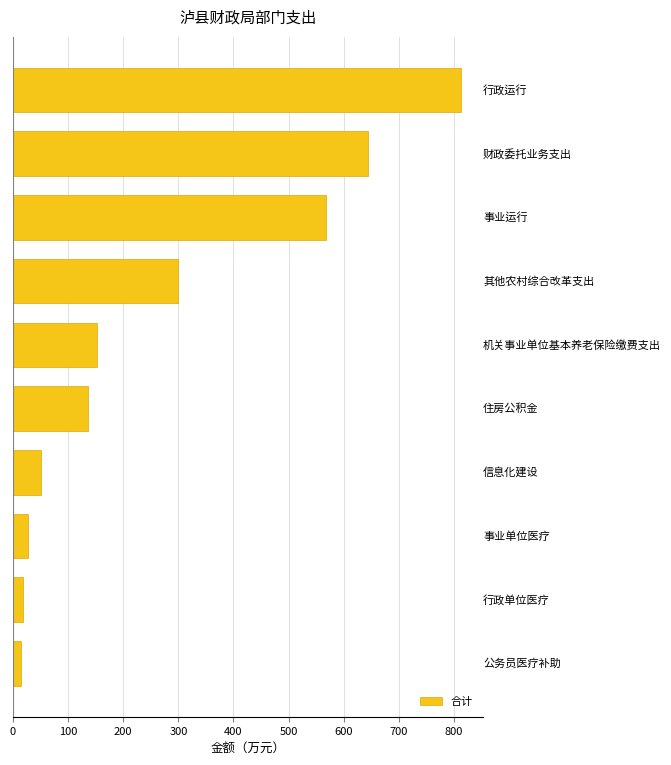

Reading bottom to top, what are all the values shown in this chart?

13.6	17.7	27.1	50.0	136.8	152.5	300.0	567.3	644.0	812.3